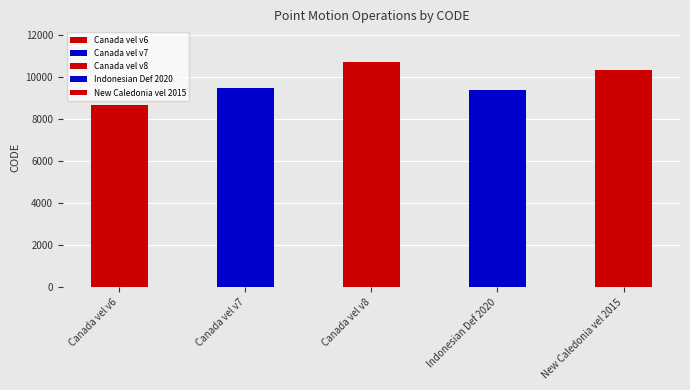

The chart shows a value of 10707 at February 19, 2025. True or false?

True